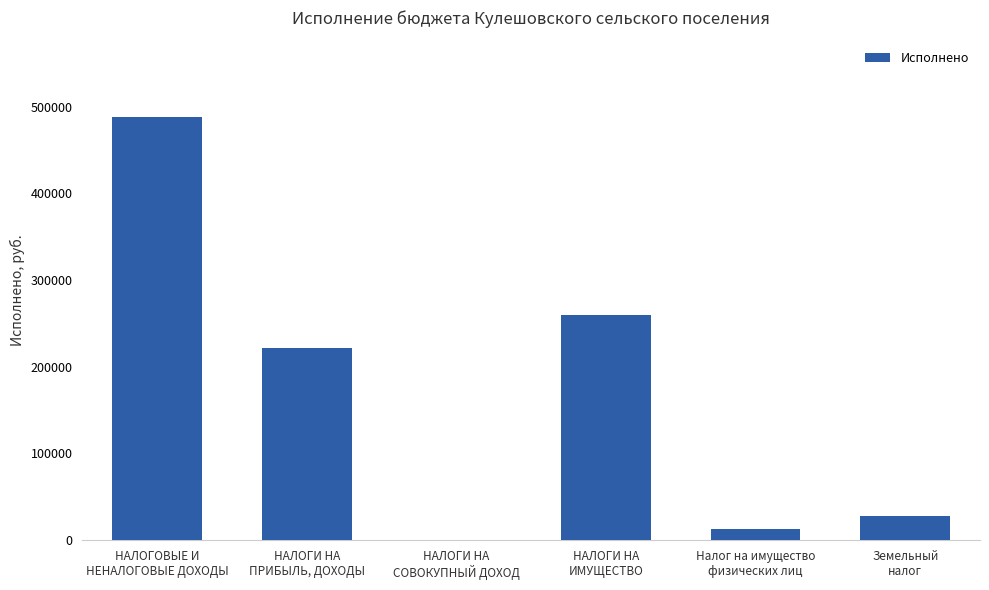

What is the sum of all values?

1009018.1